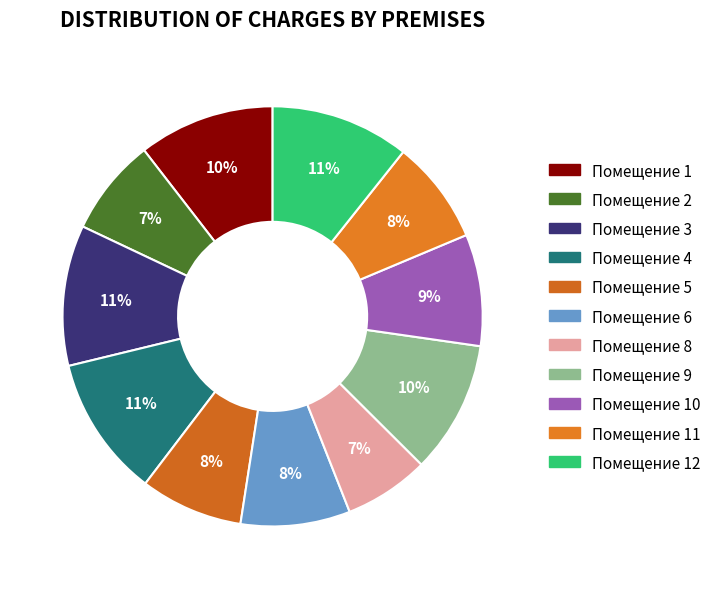

How many slices are in this pie chart?

11